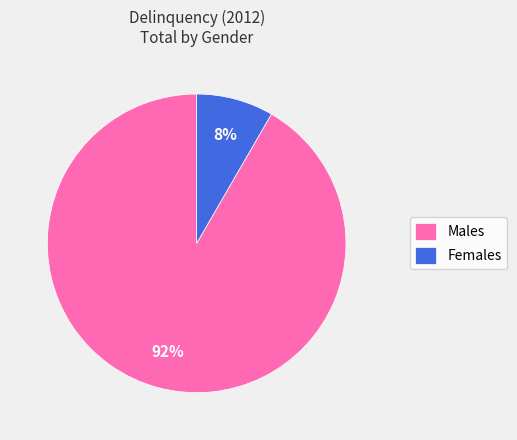

What is the smallest slice in the pie chart?

Females